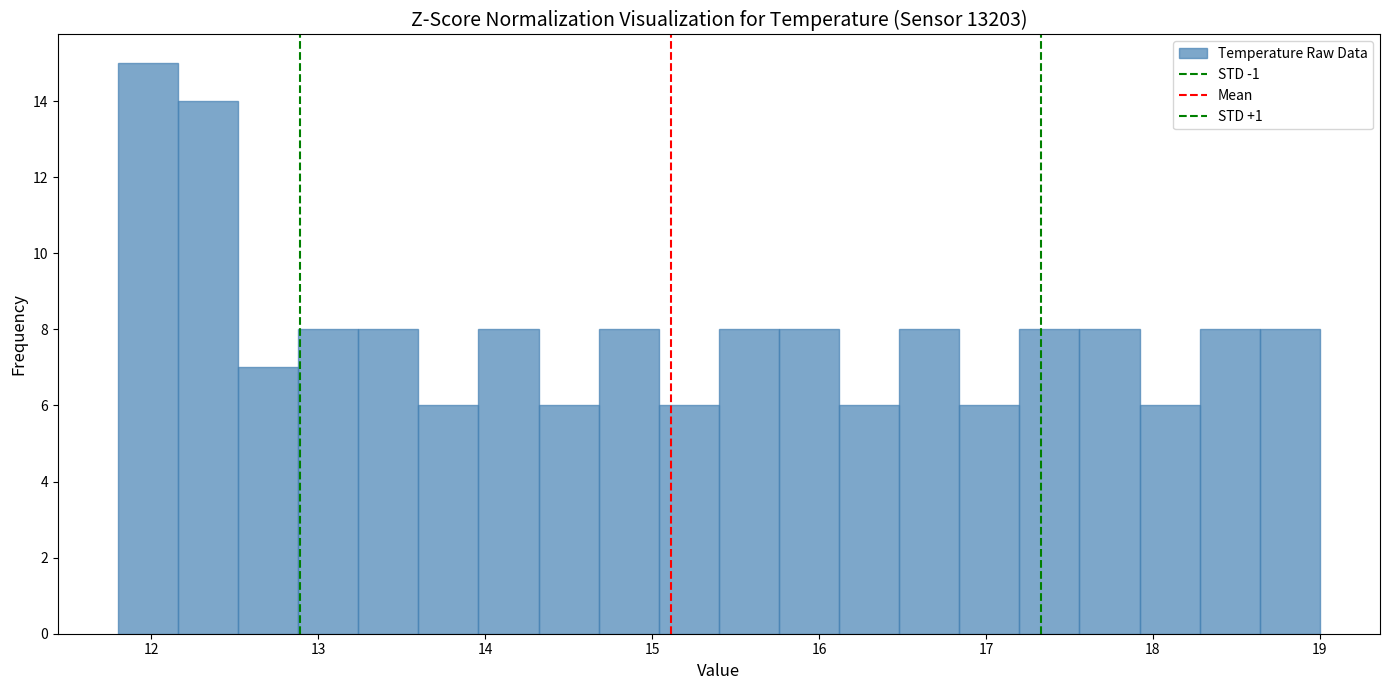

Around what value on the x-axis is the tallest bar? Give the approximate position of its centre, as read against the axis.

12.0